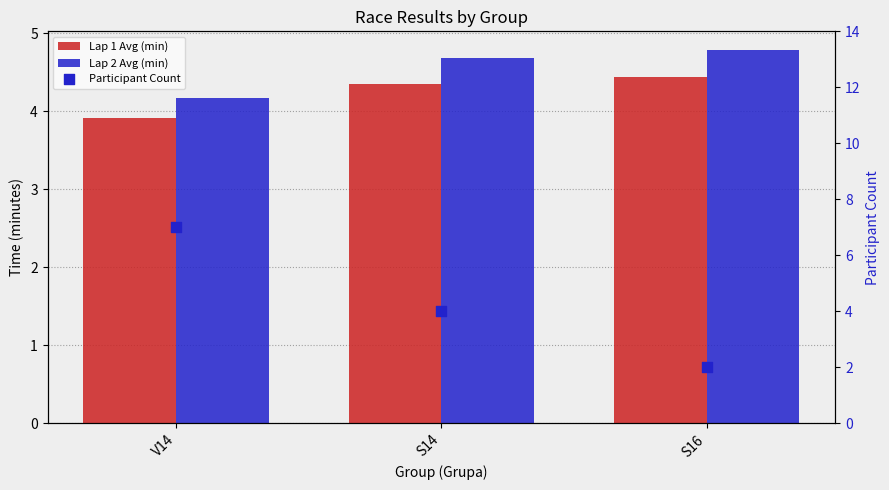

Which series has the widest spread of Y values?

Participant Count